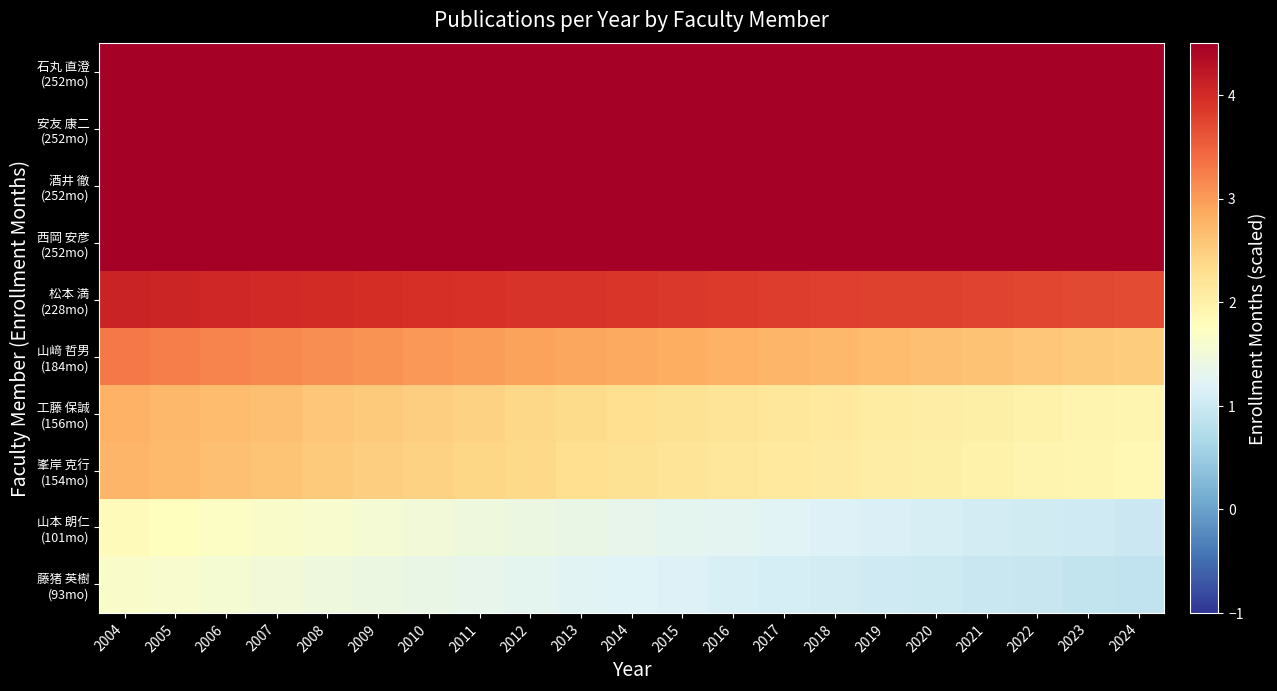

At which category does the chart reach its minimum across all series?

2024